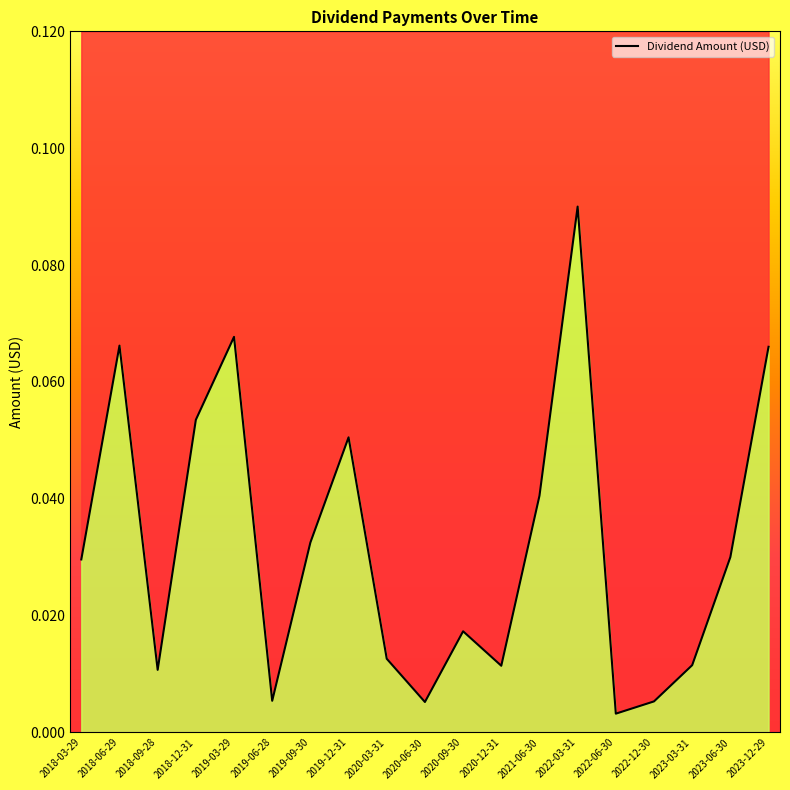

Reading left to right, transcribe all the data shown in this chart.

2018-03-29=0.0	2018-06-29=0.1	2018-09-28=0.0	2018-12-31=0.1	2019-03-29=0.1	2019-06-28=0.0	2019-09-30=0.0	2019-12-31=0.1	2020-03-31=0.0	2020-06-30=0.0	2020-09-30=0.0	2020-12-31=0.0	2021-06-30=0.0	2022-03-31=0.1	2022-06-30=0.0	2022-12-30=0.0	2023-03-31=0.0	2023-06-30=0.0	2023-12-29=0.1